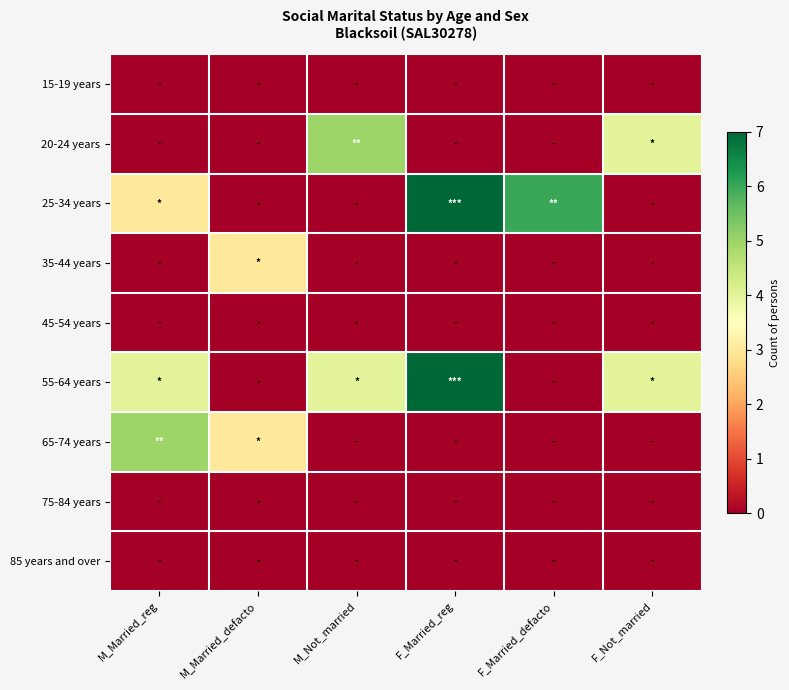

Reading left to right, transcribe all the data shown in this chart.

15-19 years: M_Married_reg=0	M_Married_defacto=0	M_Not_married=0	F_Married_reg=0	F_Married_defacto=0	F_Not_married=0
20-24 years: M_Married_reg=0	M_Married_defacto=0	M_Not_married=5	F_Married_reg=0	F_Married_defacto=0	F_Not_married=4
25-34 years: M_Married_reg=3	M_Married_defacto=0	M_Not_married=0	F_Married_reg=7	F_Married_defacto=6	F_Not_married=0
35-44 years: M_Married_reg=0	M_Married_defacto=3	M_Not_married=0	F_Married_reg=0	F_Married_defacto=0	F_Not_married=0
45-54 years: M_Married_reg=0	M_Married_defacto=0	M_Not_married=0	F_Married_reg=0	F_Married_defacto=0	F_Not_married=0
55-64 years: M_Married_reg=4	M_Married_defacto=0	M_Not_married=4	F_Married_reg=7	F_Married_defacto=0	F_Not_married=4
65-74 years: M_Married_reg=5	M_Married_defacto=3	M_Not_married=0	F_Married_reg=0	F_Married_defacto=0	F_Not_married=0
75-84 years: M_Married_reg=0	M_Married_defacto=0	M_Not_married=0	F_Married_reg=0	F_Married_defacto=0	F_Not_married=0
85 years and over: M_Married_reg=0	M_Married_defacto=0	M_Not_married=0	F_Married_reg=0	F_Married_defacto=0	F_Not_married=0